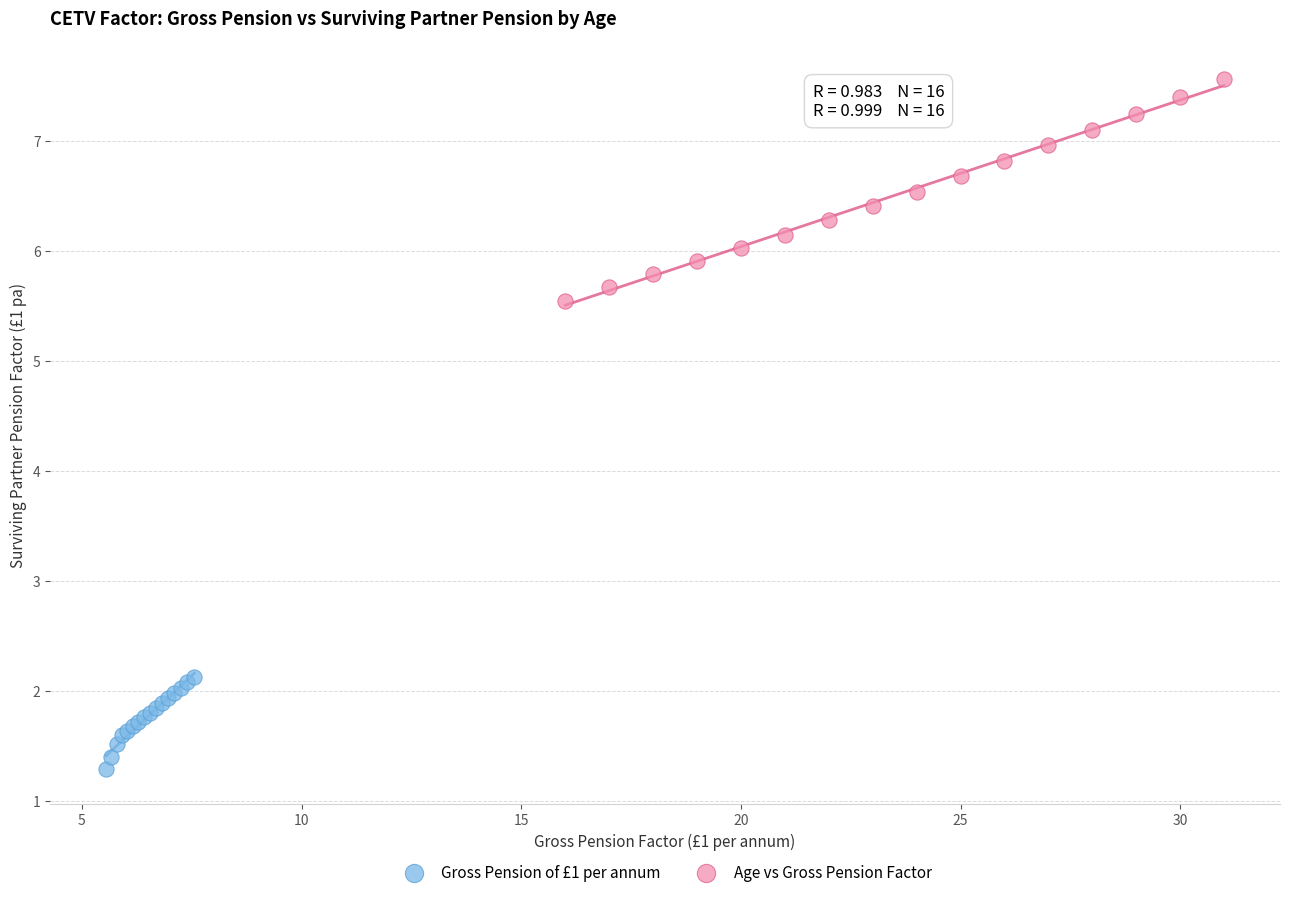

Which series has the widest spread of Y values?

Age vs Gross Pension Factor